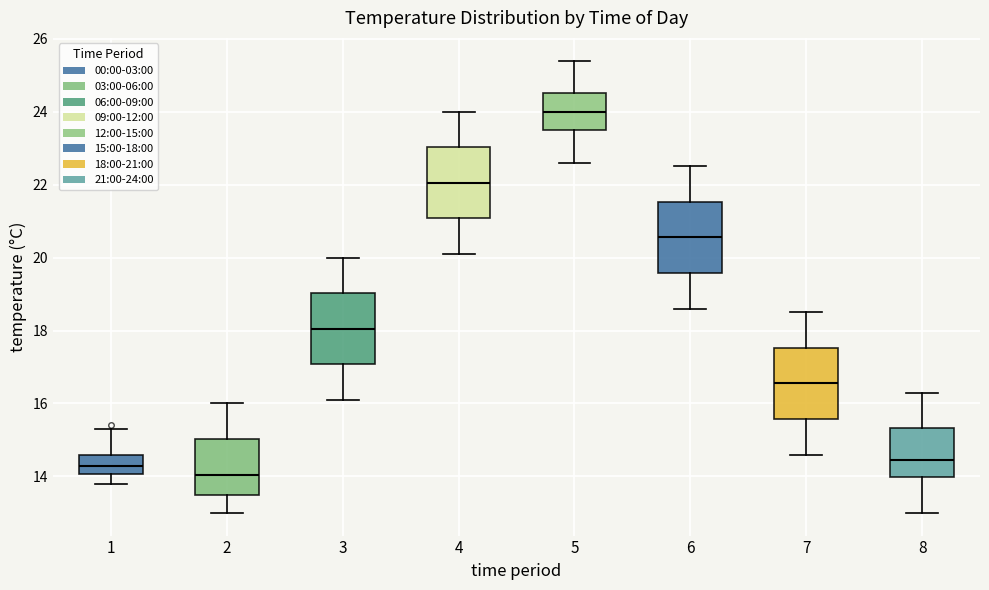

Which box has the highest median line?

5